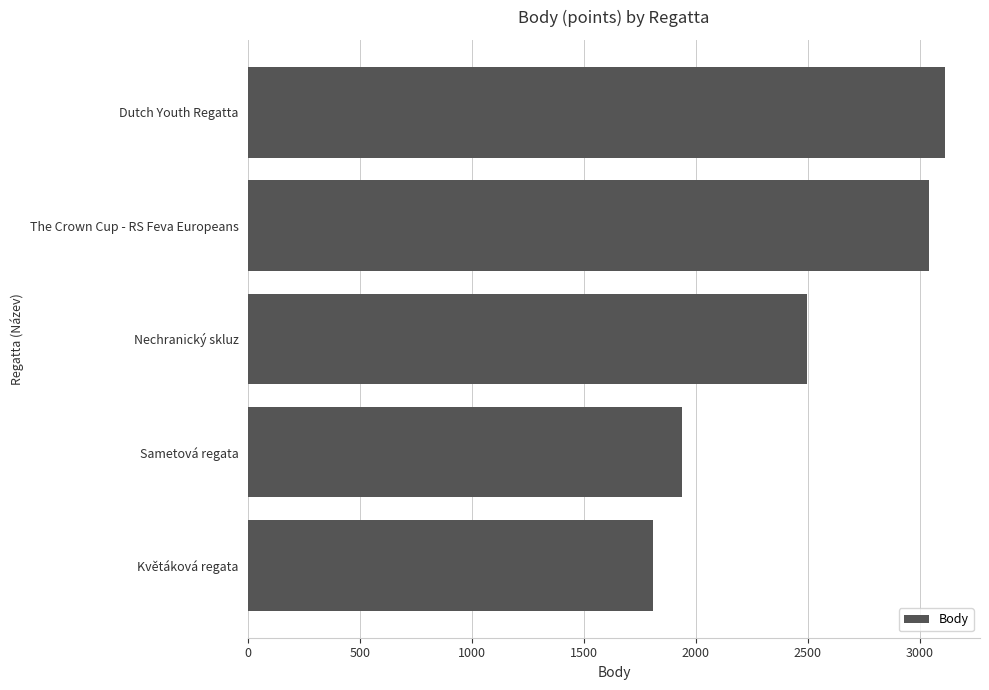

What is the minimum value shown in the chart?

1810